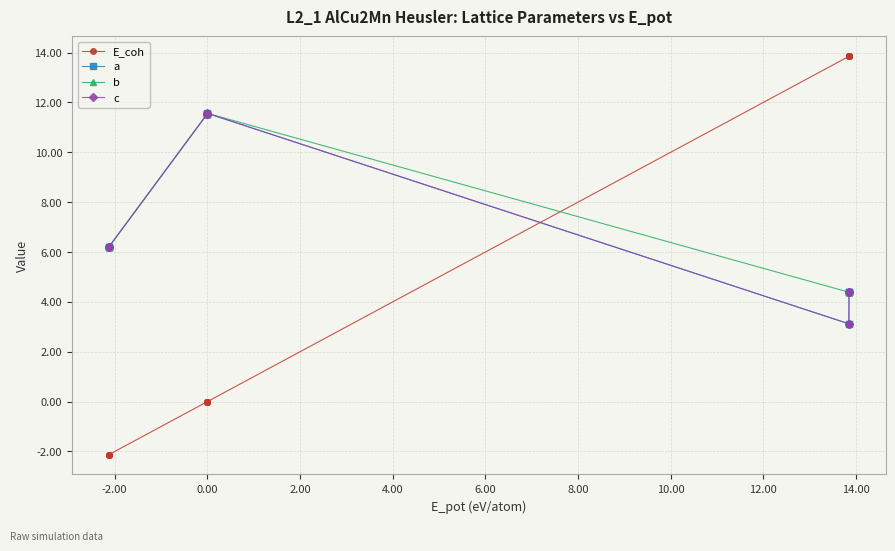

Between 4.00 and -2.00, which is larger?

4.00